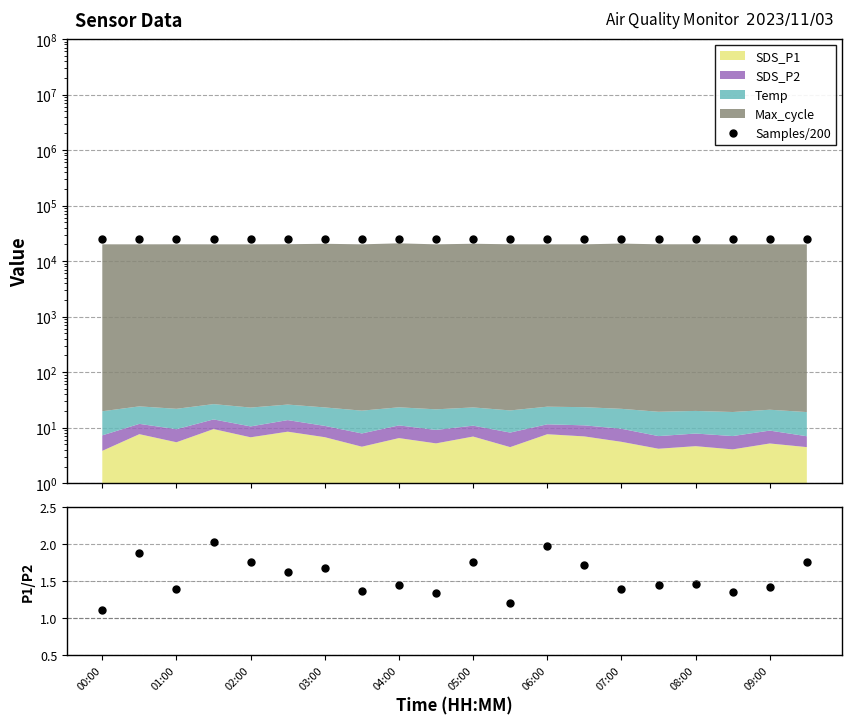

How many interior local peaks does the Samples/200 series have?

7